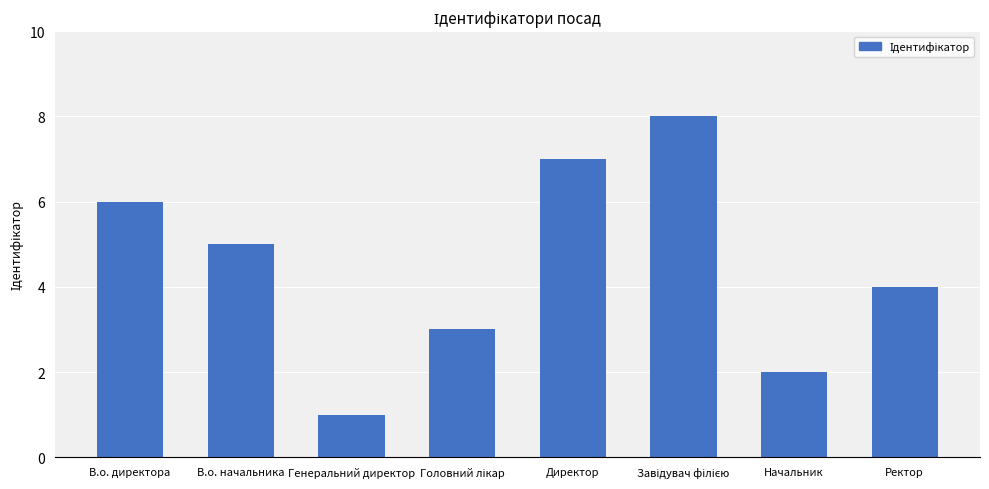

What is the difference between the maximum and second lowest values?

6